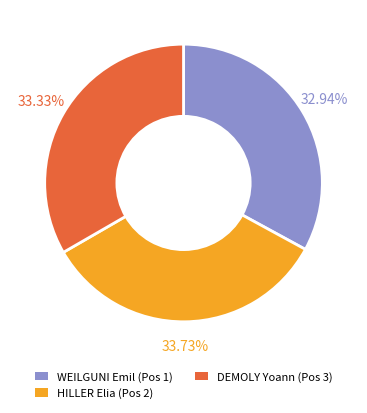

To the nearest percent, what portion does DEMOLY Yoann (Pos 3) represent?

33%